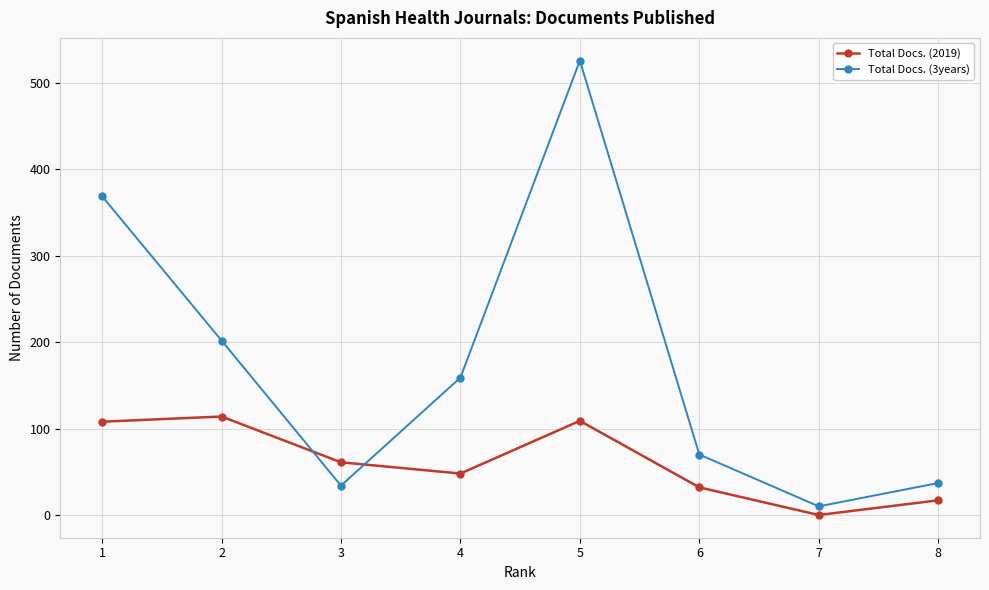

At which category is the sum across all series the highest?

5